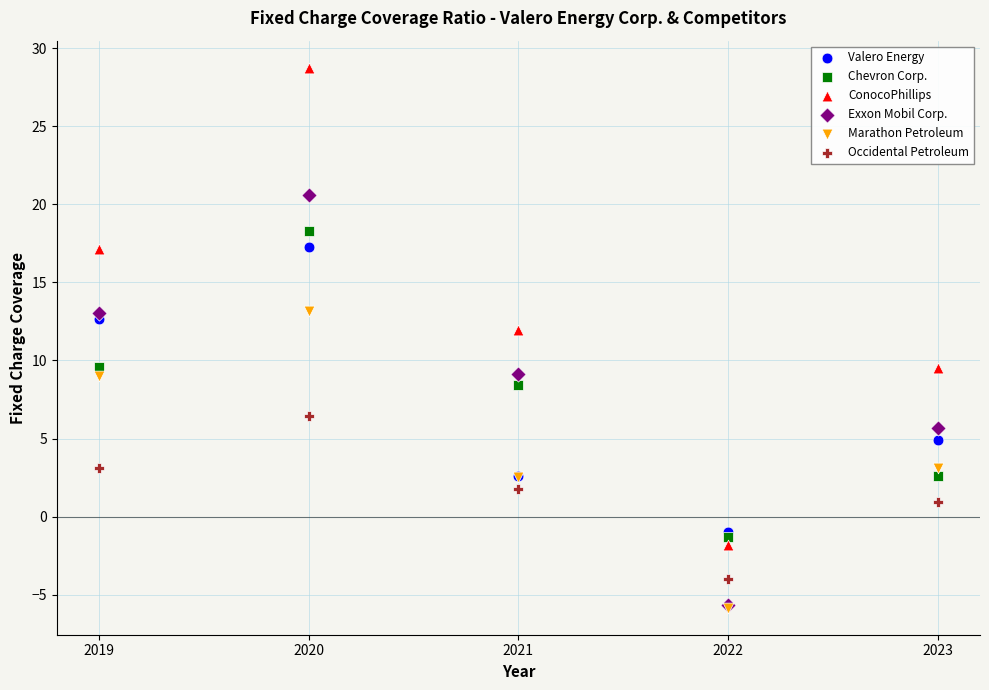

In the Valero Energy series, what Y value is closest to 8?

4.9